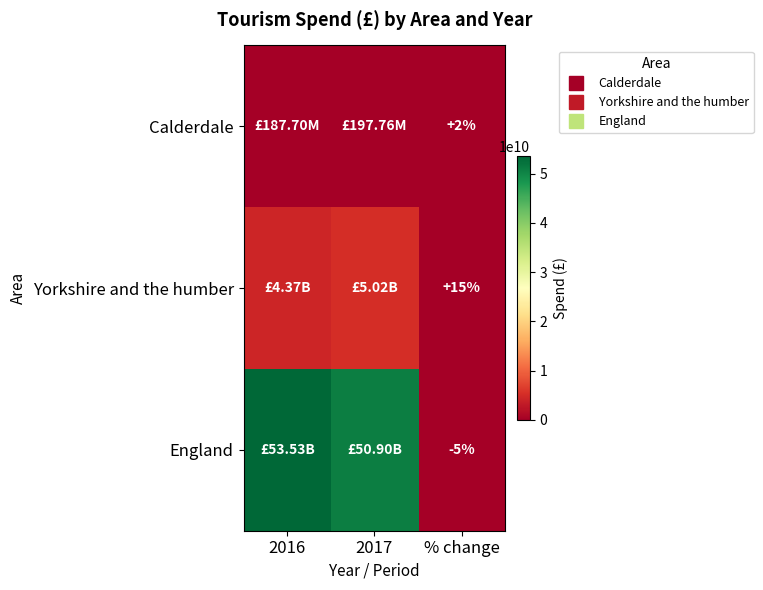

Rank the series at 2017 from highest to lowest value.

England, Yorkshire and the humber, Calderdale